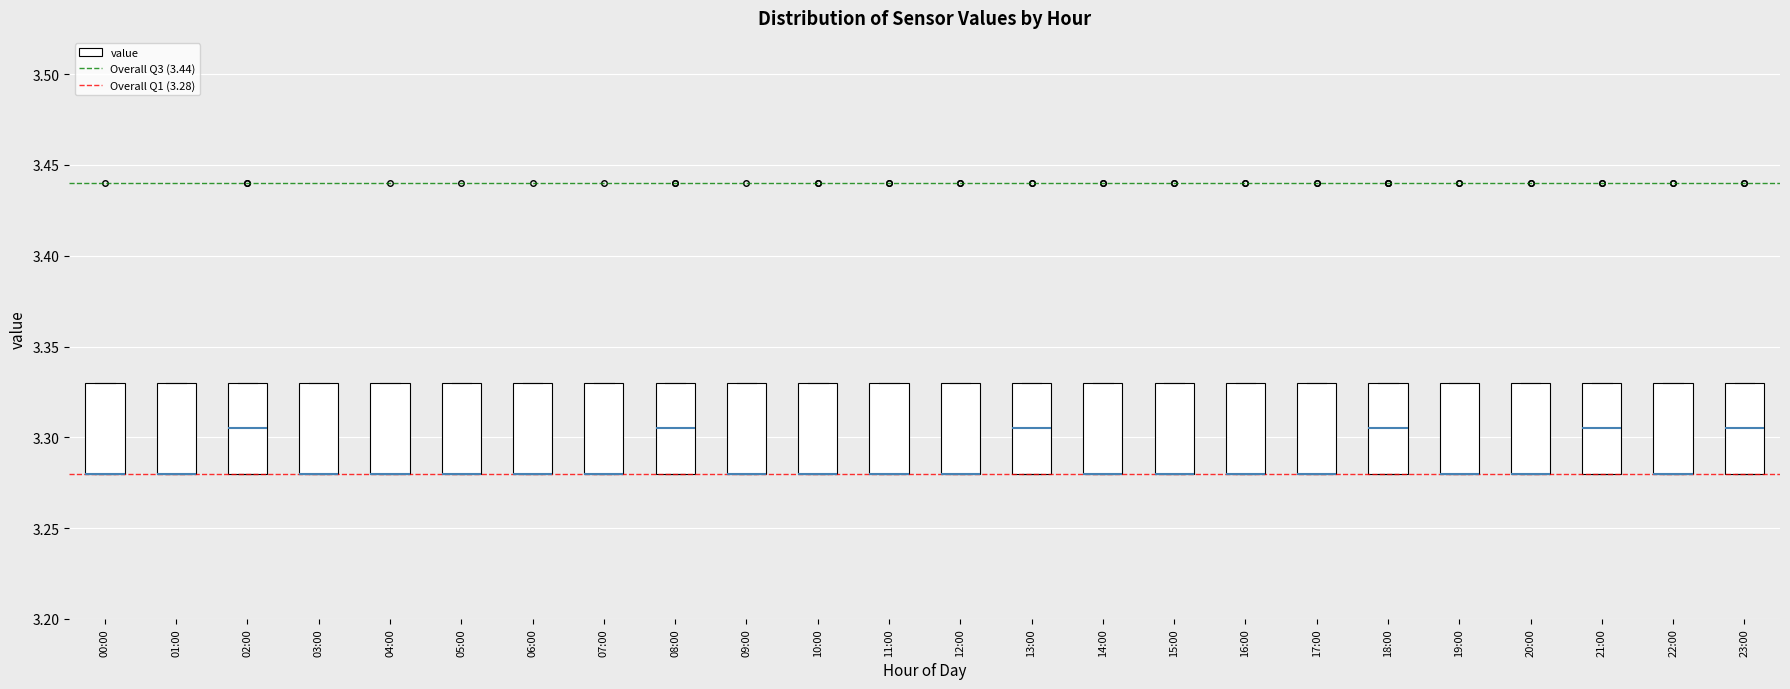

Reading left to right, transcribe this box plot: for each box, give where its median line is, the range the box spans, and where its two whiskers end, as read against the y-axis. The values are not printed on the chart, so give them approximately, as read against the axis.

00:00: median 3.280 (drawn on the box's lower edge), box 3.280 to 3.330, whiskers 3.280 to 3.330
01:00: median 3.280 (drawn on the box's lower edge), box 3.280 to 3.330, whiskers 3.280 to 3.330
02:00: median 3.305, box 3.280 to 3.330, whiskers 3.280 to 3.330
03:00: median 3.280 (drawn on the box's lower edge), box 3.280 to 3.330, whiskers 3.280 to 3.330
04:00: median 3.280 (drawn on the box's lower edge), box 3.280 to 3.330, whiskers 3.280 to 3.330
05:00: median 3.280 (drawn on the box's lower edge), box 3.280 to 3.330, whiskers 3.280 to 3.330
06:00: median 3.280 (drawn on the box's lower edge), box 3.280 to 3.330, whiskers 3.280 to 3.330
07:00: median 3.280 (drawn on the box's lower edge), box 3.280 to 3.330, whiskers 3.280 to 3.330
08:00: median 3.305, box 3.280 to 3.330, whiskers 3.280 to 3.330
09:00: median 3.280 (drawn on the box's lower edge), box 3.280 to 3.330, whiskers 3.280 to 3.330
10:00: median 3.280 (drawn on the box's lower edge), box 3.280 to 3.330, whiskers 3.280 to 3.330
11:00: median 3.280 (drawn on the box's lower edge), box 3.280 to 3.330, whiskers 3.280 to 3.330
12:00: median 3.280 (drawn on the box's lower edge), box 3.280 to 3.330, whiskers 3.280 to 3.330
13:00: median 3.305, box 3.280 to 3.330, whiskers 3.280 to 3.330
14:00: median 3.280 (drawn on the box's lower edge), box 3.280 to 3.330, whiskers 3.280 to 3.330
15:00: median 3.280 (drawn on the box's lower edge), box 3.280 to 3.330, whiskers 3.280 to 3.330
16:00: median 3.280 (drawn on the box's lower edge), box 3.280 to 3.330, whiskers 3.280 to 3.330
17:00: median 3.280 (drawn on the box's lower edge), box 3.280 to 3.330, whiskers 3.280 to 3.330
18:00: median 3.305, box 3.280 to 3.330, whiskers 3.280 to 3.330
19:00: median 3.280 (drawn on the box's lower edge), box 3.280 to 3.330, whiskers 3.280 to 3.330
20:00: median 3.280 (drawn on the box's lower edge), box 3.280 to 3.330, whiskers 3.280 to 3.330
21:00: median 3.305, box 3.280 to 3.330, whiskers 3.280 to 3.330
22:00: median 3.280 (drawn on the box's lower edge), box 3.280 to 3.330, whiskers 3.280 to 3.330
23:00: median 3.305, box 3.280 to 3.330, whiskers 3.280 to 3.330